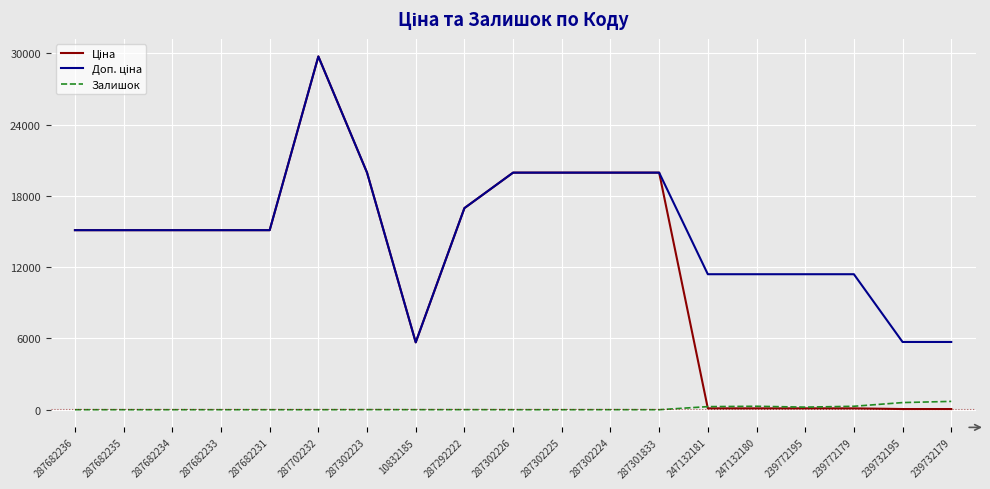

The value of Залишок at 287302225 is 0.0. True or false?

True